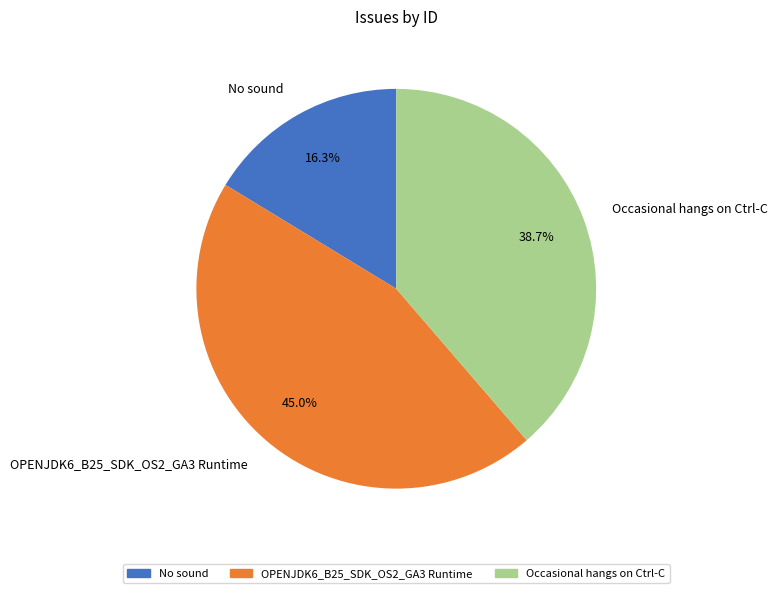

To the nearest percent, what is the difference between the largest and smallest slice percentages?

29%